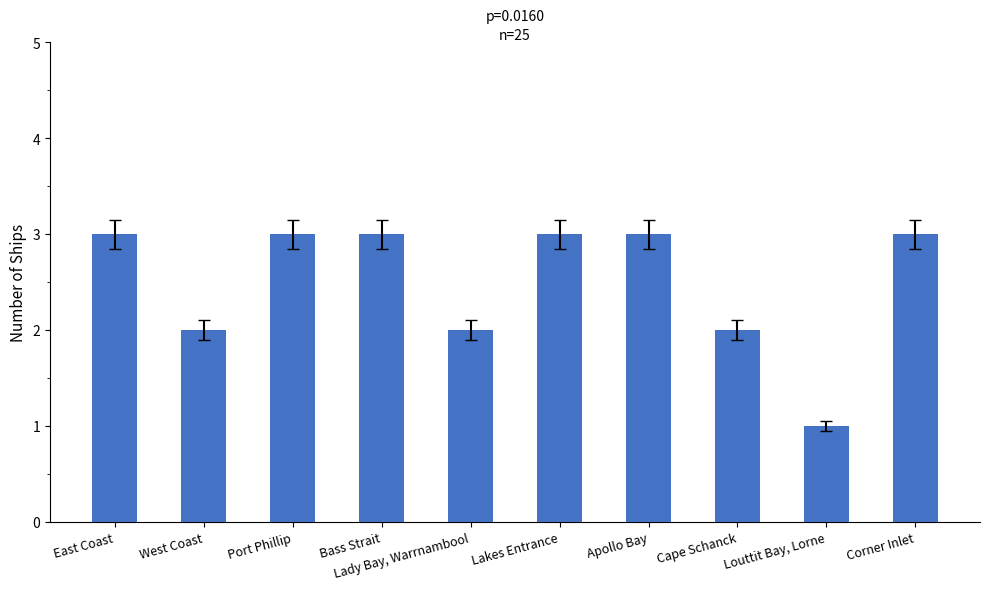

What is the value of the 2nd bar from the left?

2